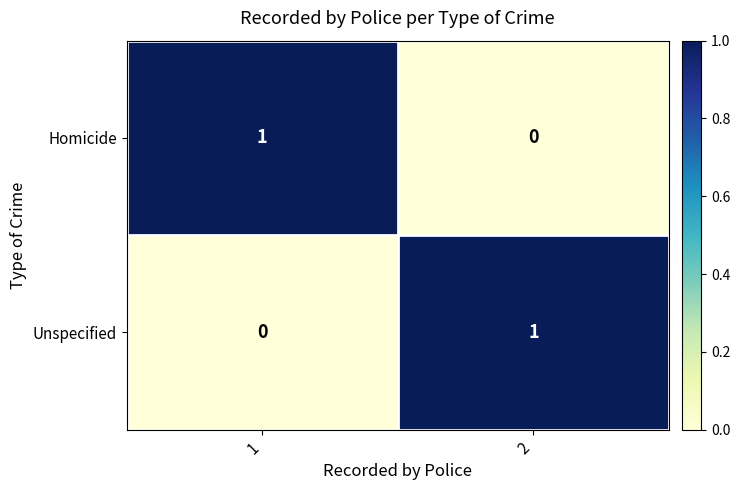

List the labels in order of Homicide value, largest first.

1, 2